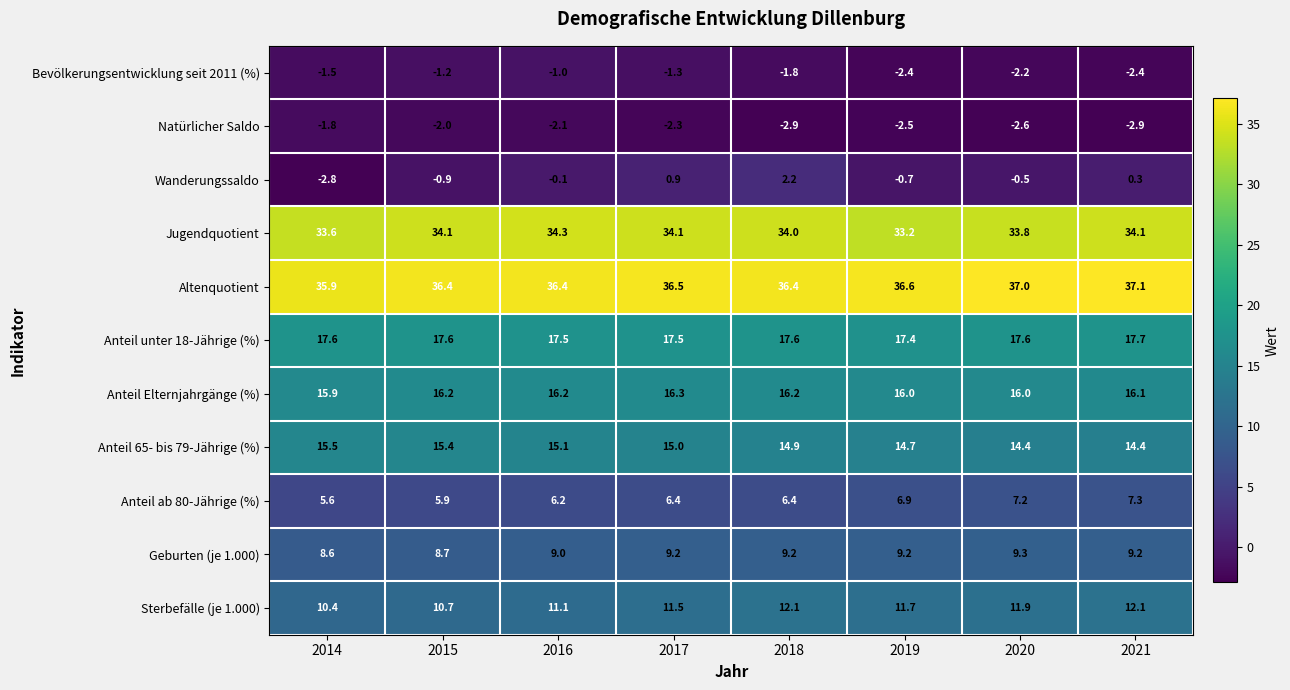

True or false: Altenquotient has a value of 36.6 at 2019.

True